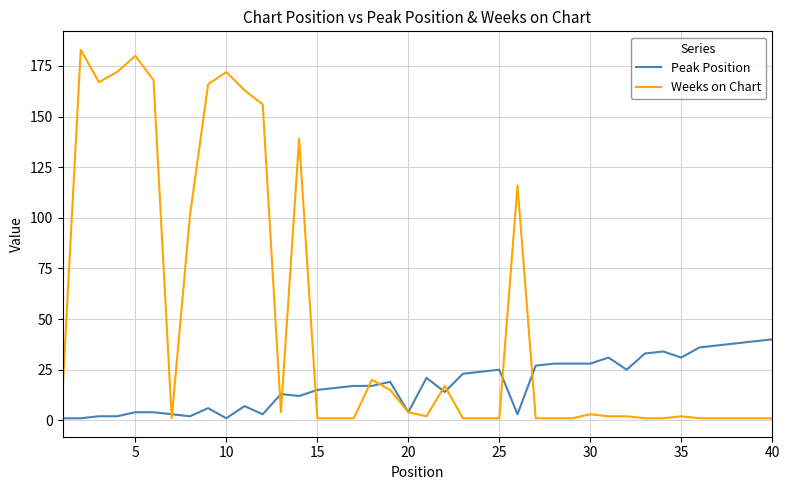

List the series in order of their peak value, lowest first.

Peak Position, Weeks on Chart